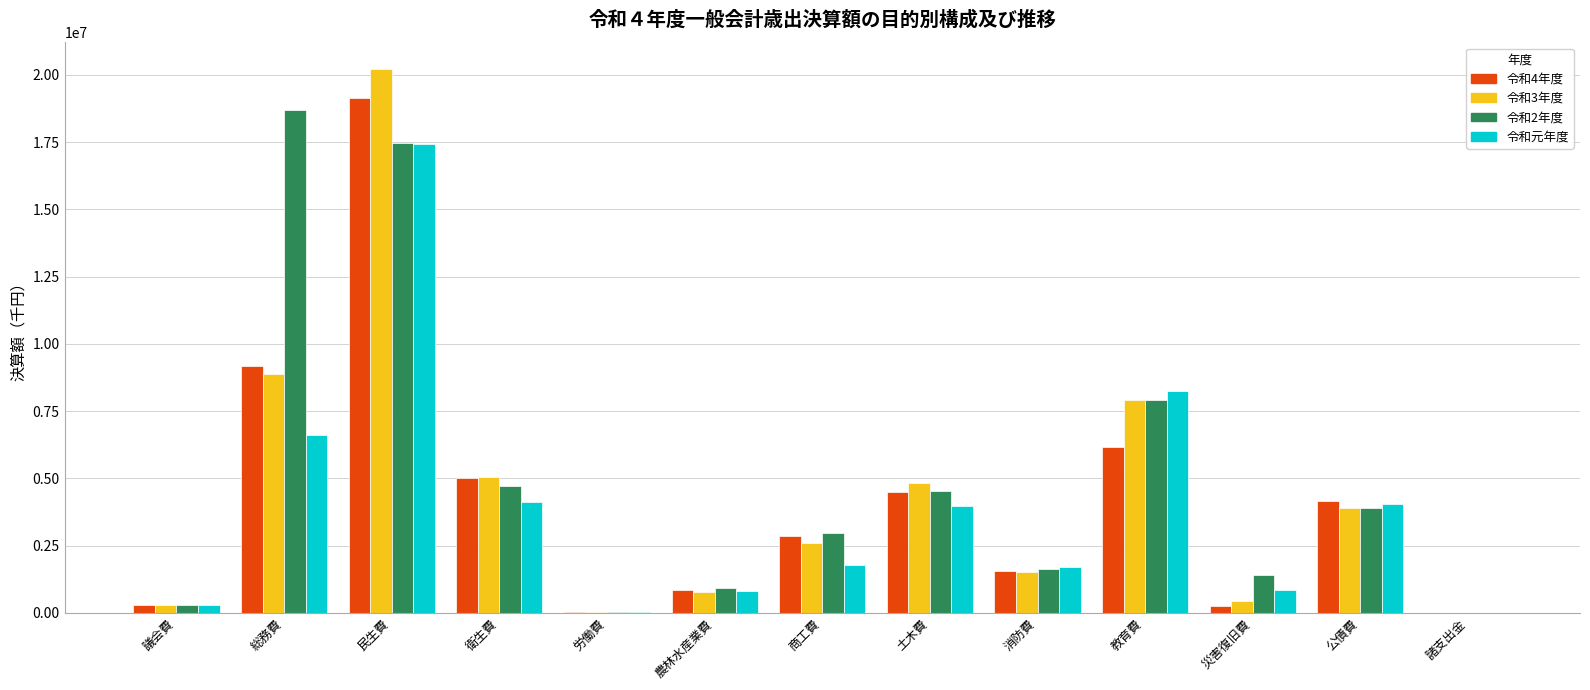

Is the value of 令和元年度 at 民生費 greater than the value of 令和2年度 at 消防費?

Yes